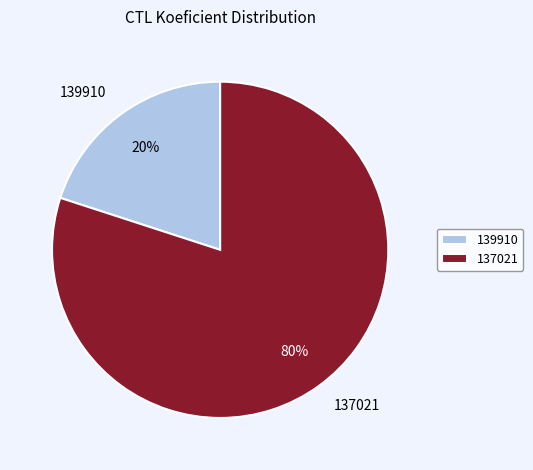

What is the largest slice in the pie chart?

137021